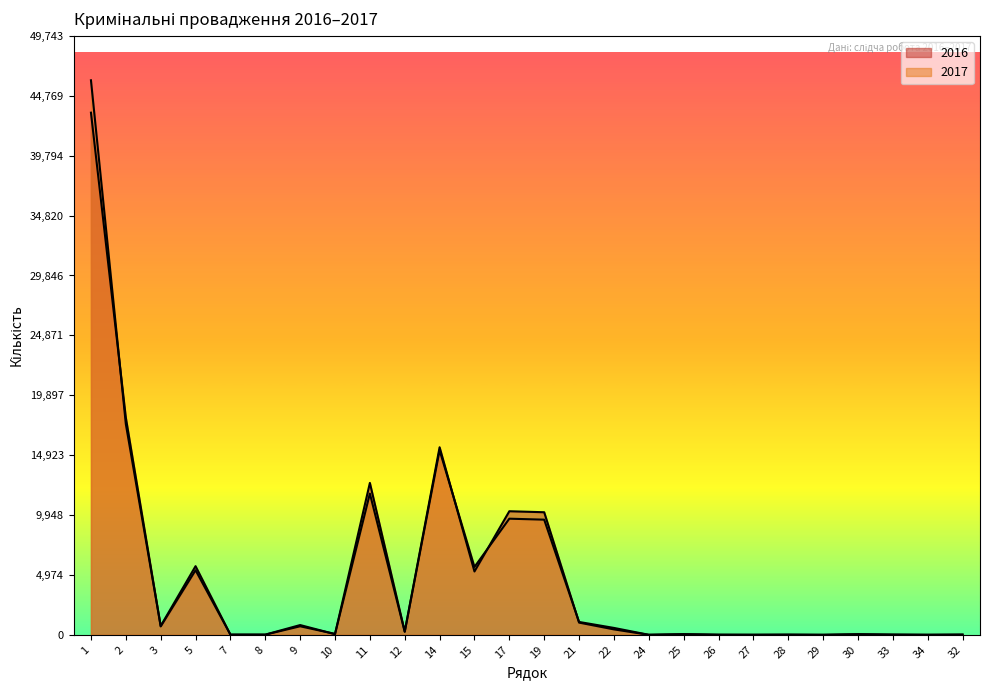

Between which two adjacent categories do 2017 and 2016 first intersect?

1 and 2